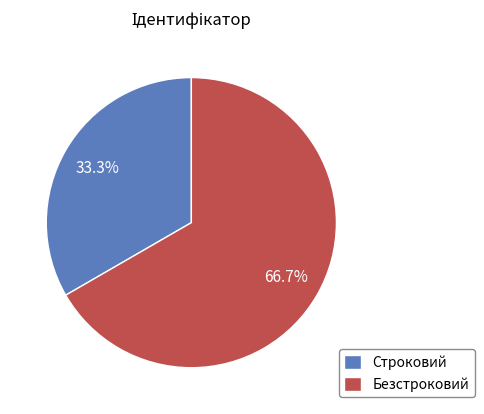

How many slices are in this pie chart?

2